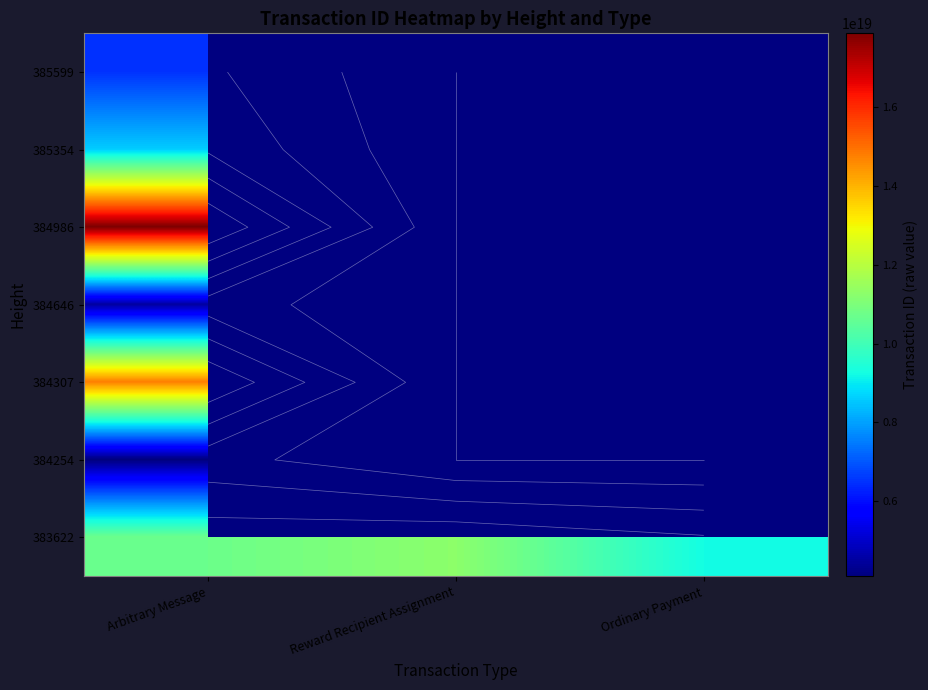

Which label corresponds to the largest value in the chart?

Arbitrary Message